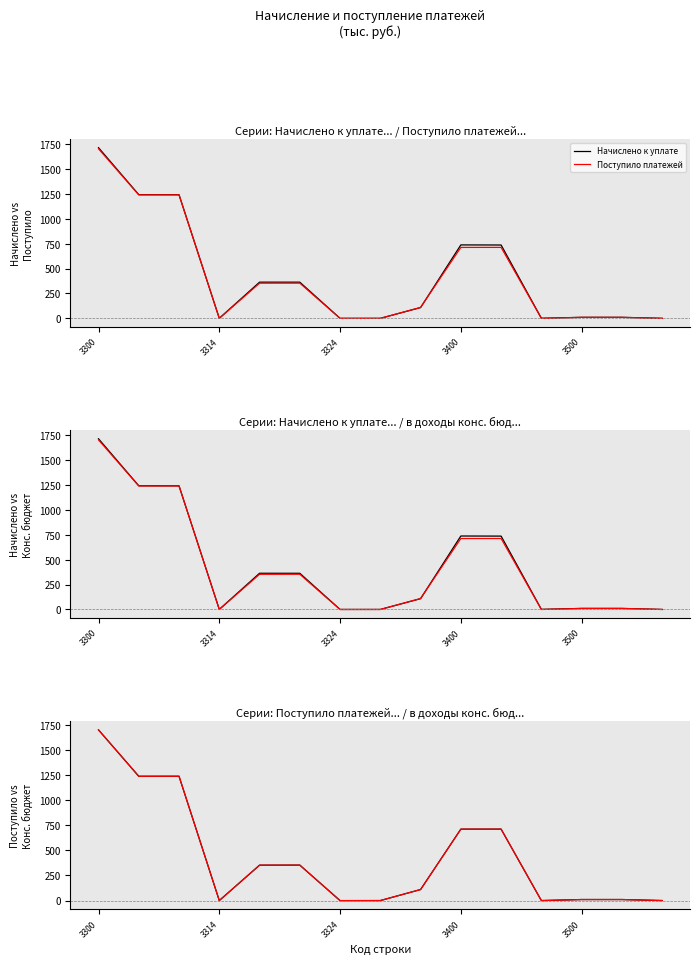

Rank the series at 3300 from lowest to highest value.

Поступило платежей, в доходы конс. бюджета, Начислено к уплате